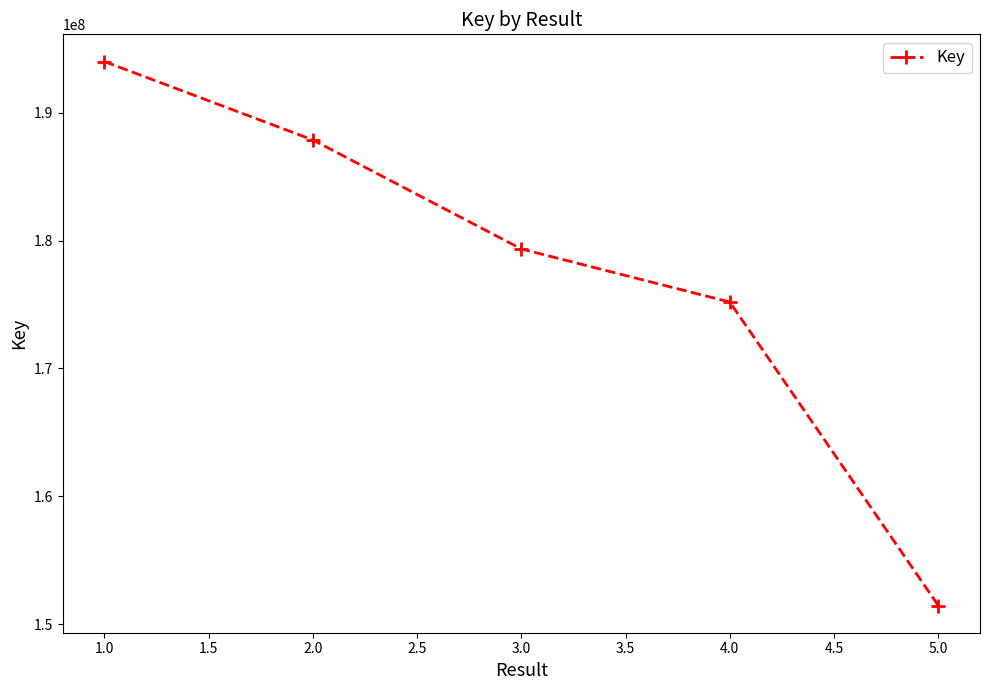

Is it true that the value at 3.0 is 278399919?

False